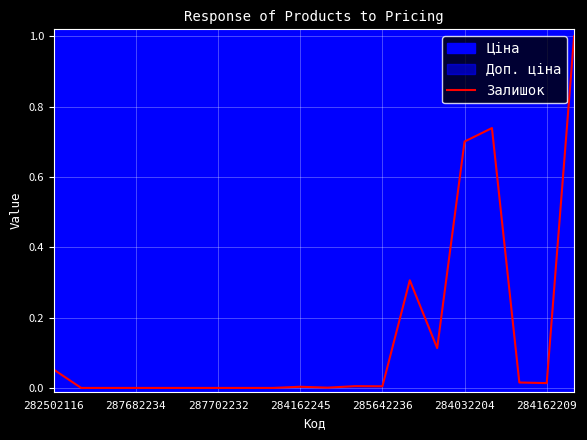

How many interior local peaks (higher than both neighbors) does the data have?

4